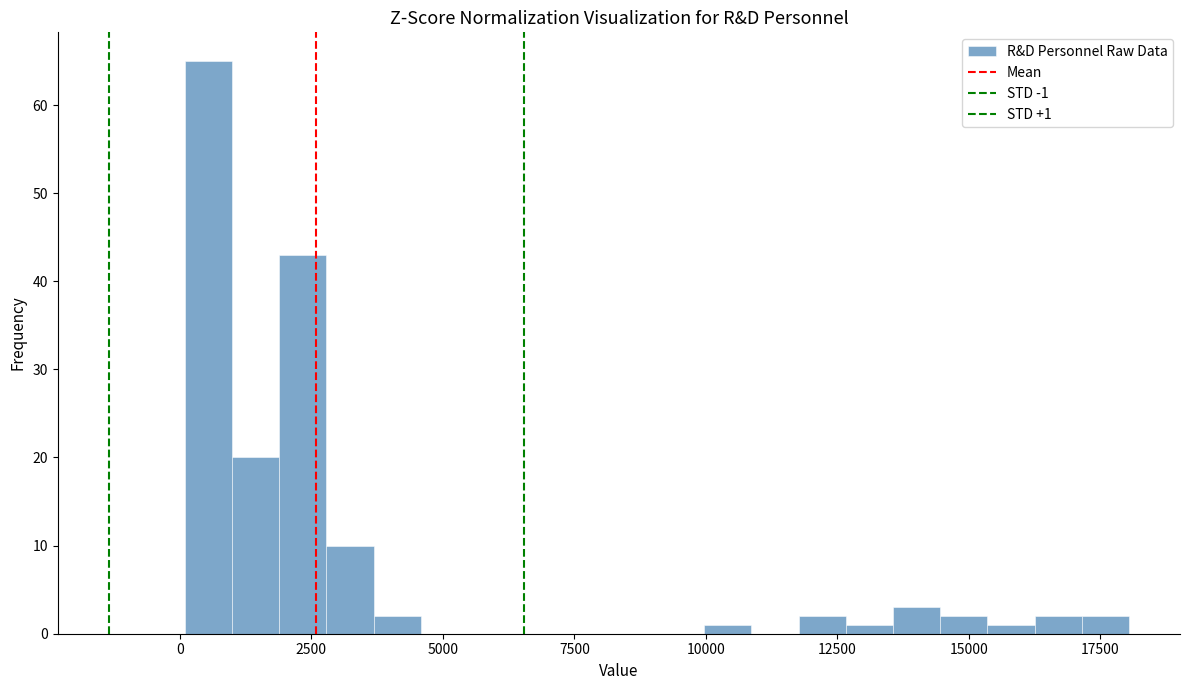

Around what value on the x-axis is the tallest bar? Give the approximate position of its centre, as read against the axis.

500